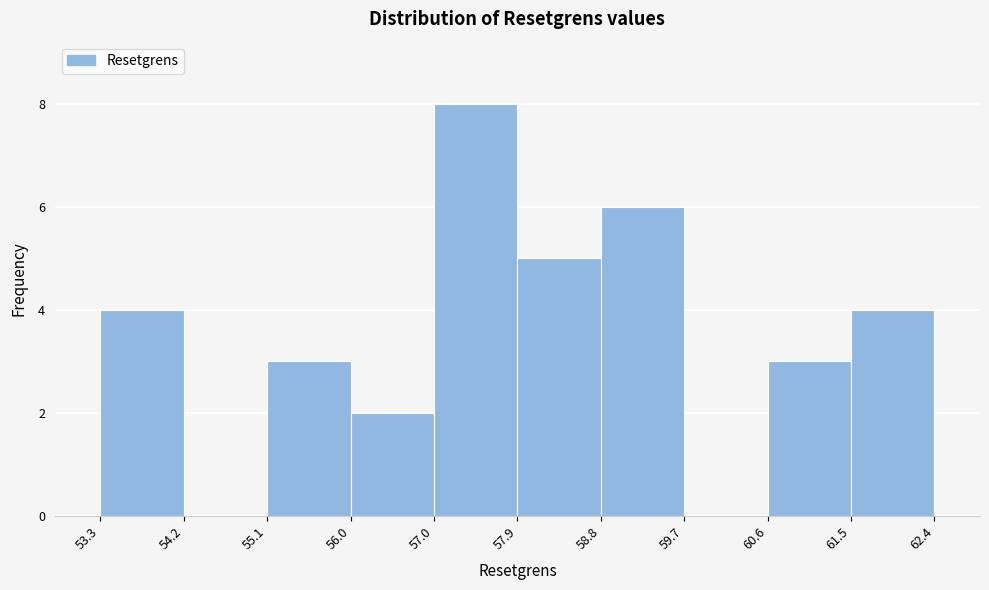

Which range on the x-axis has the tallest bar?

57.0 to 57.9